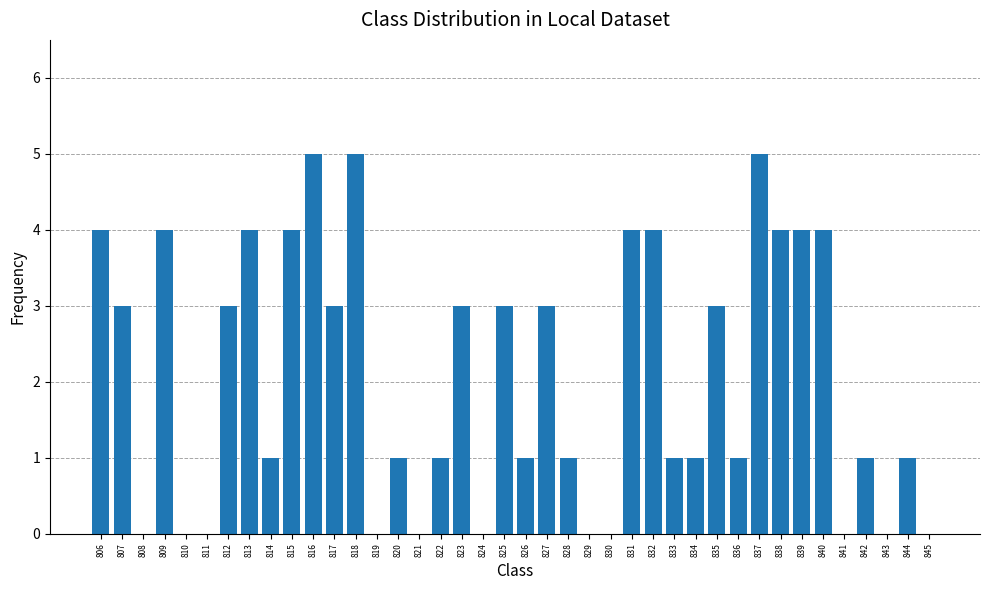

Between 813 and 829, which is larger?

813